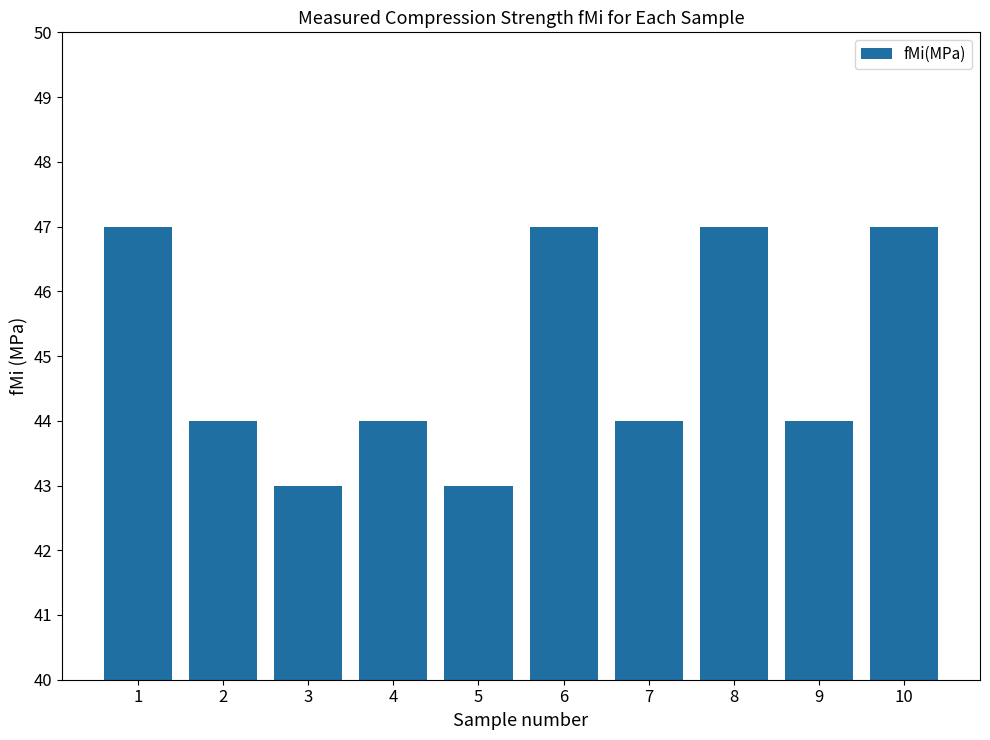

What is the minimum value shown in the chart?

43